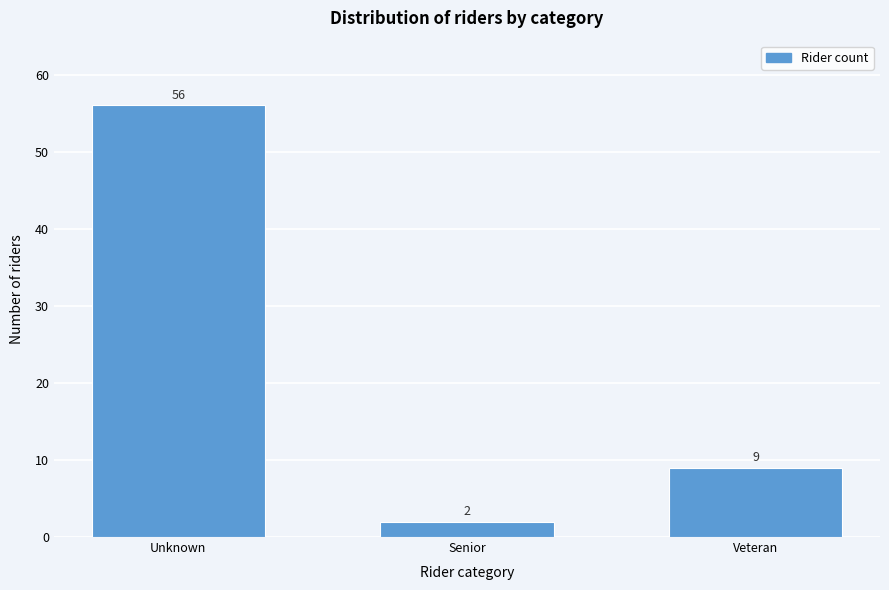

Reading left to right, what are all the values shown in this chart?

56	2	9